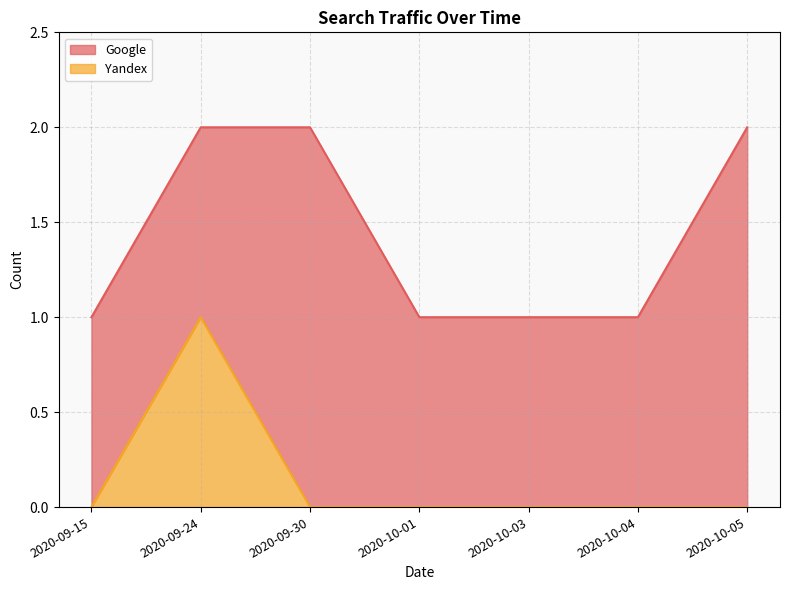

Which category has the highest value in the Yandex series?

2020-09-24